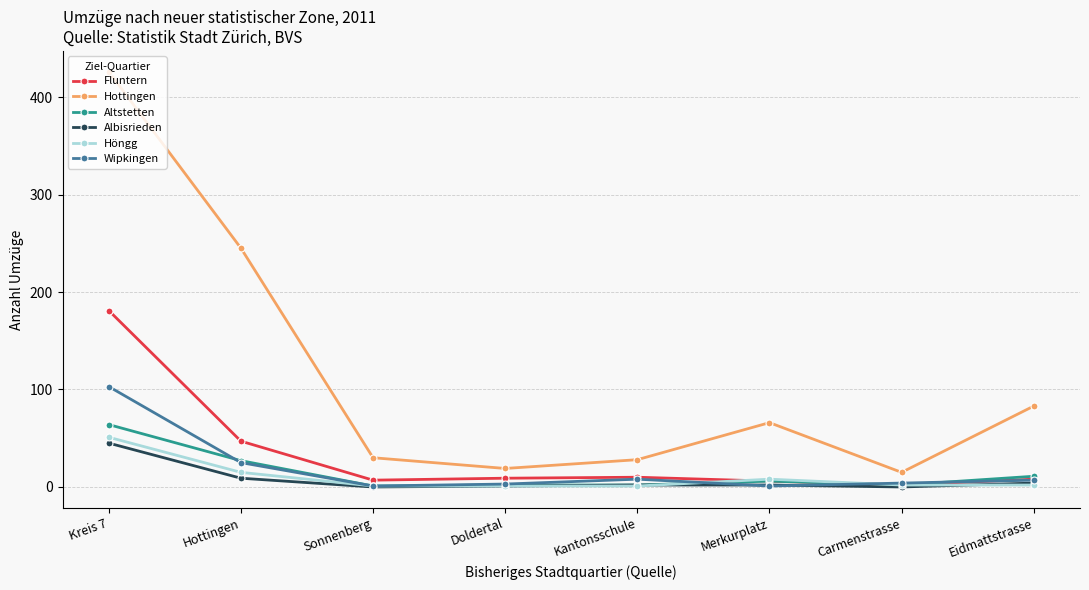

At which label does Wipkingen first exceed 7?

Kreis 7